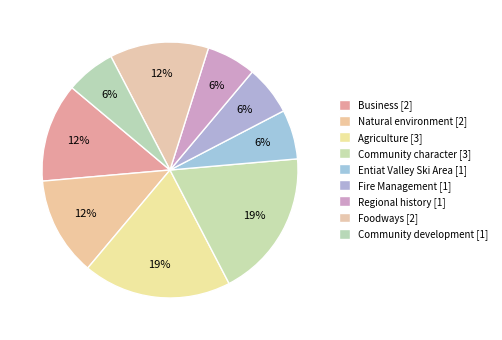

Does Community character account for over 50% of the chart?

No